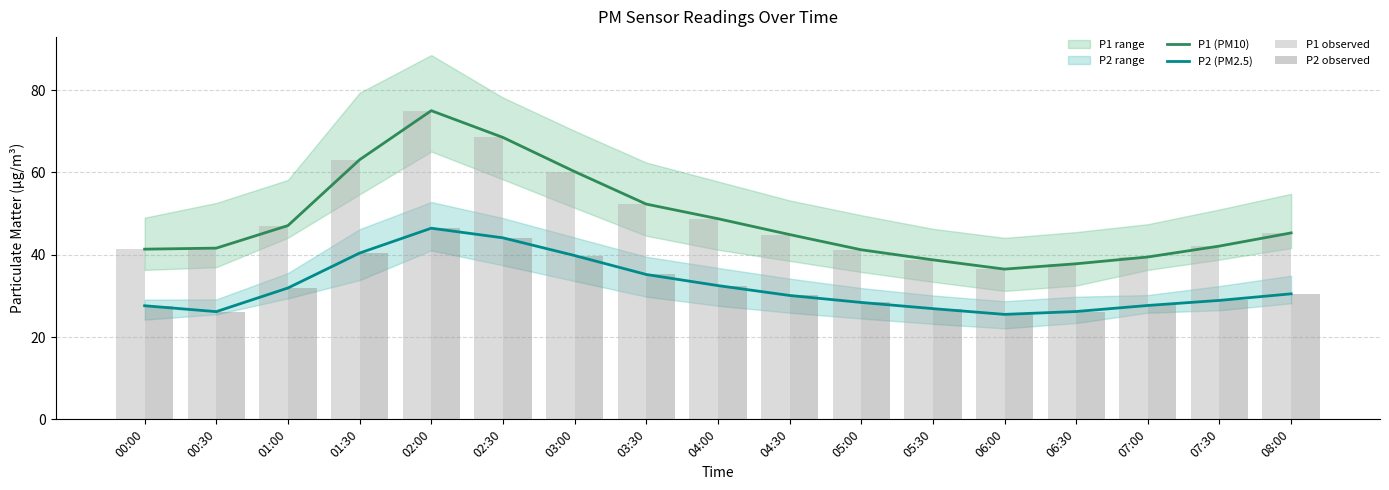

At which label is P2 (PM2.5) closest to 35?

03:30